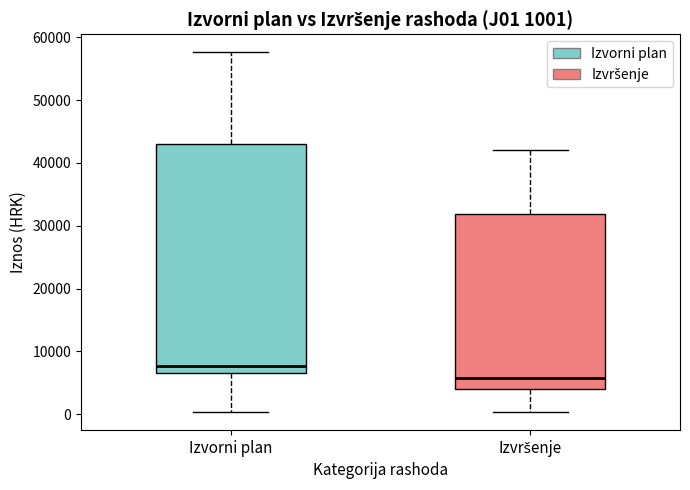

Which box's median line is the highest?

Izvorni plan